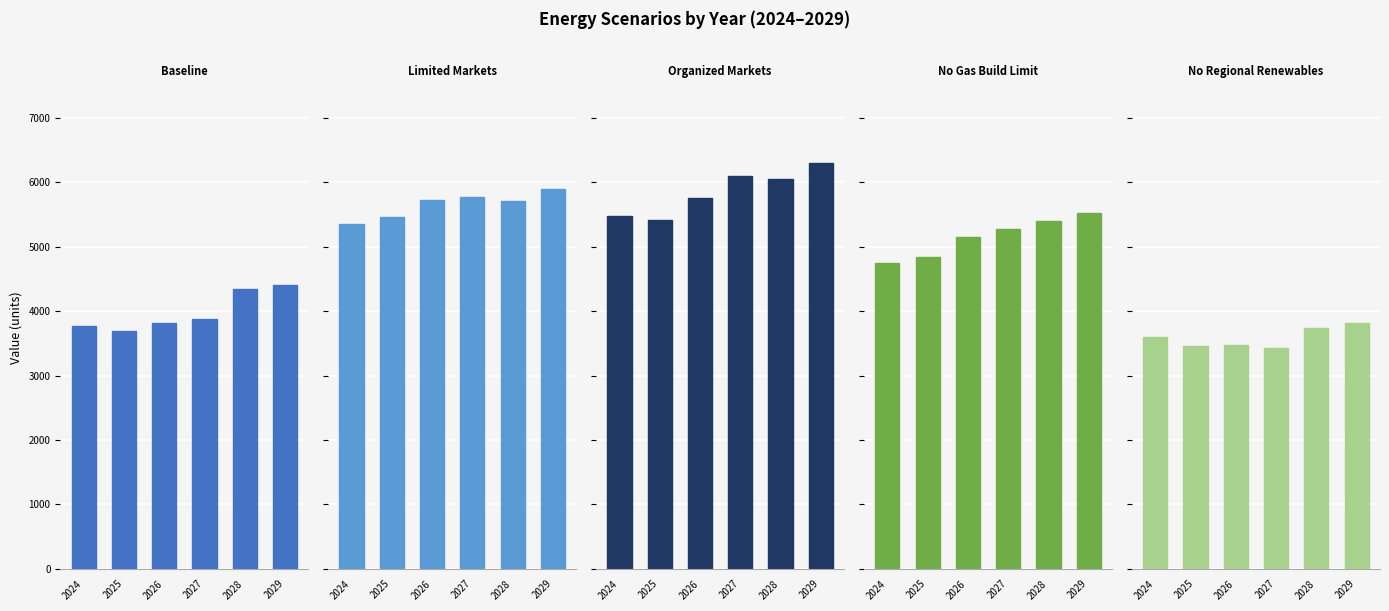

Count the number of data series in this chart.

5